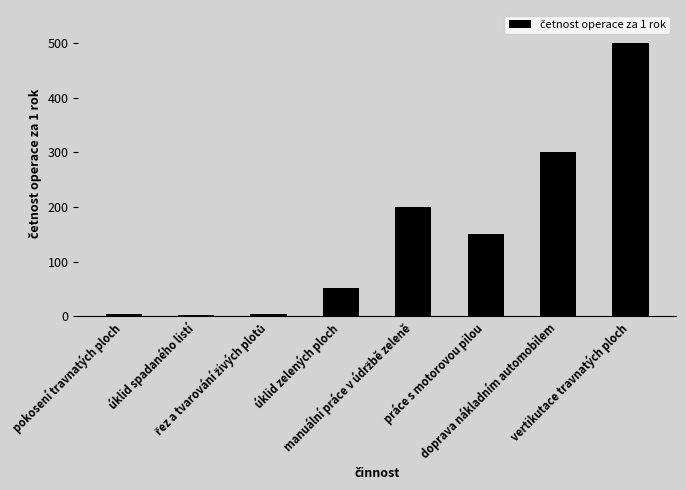

What is the label of the 1st bar from the right?

vertikutace travnatých ploch